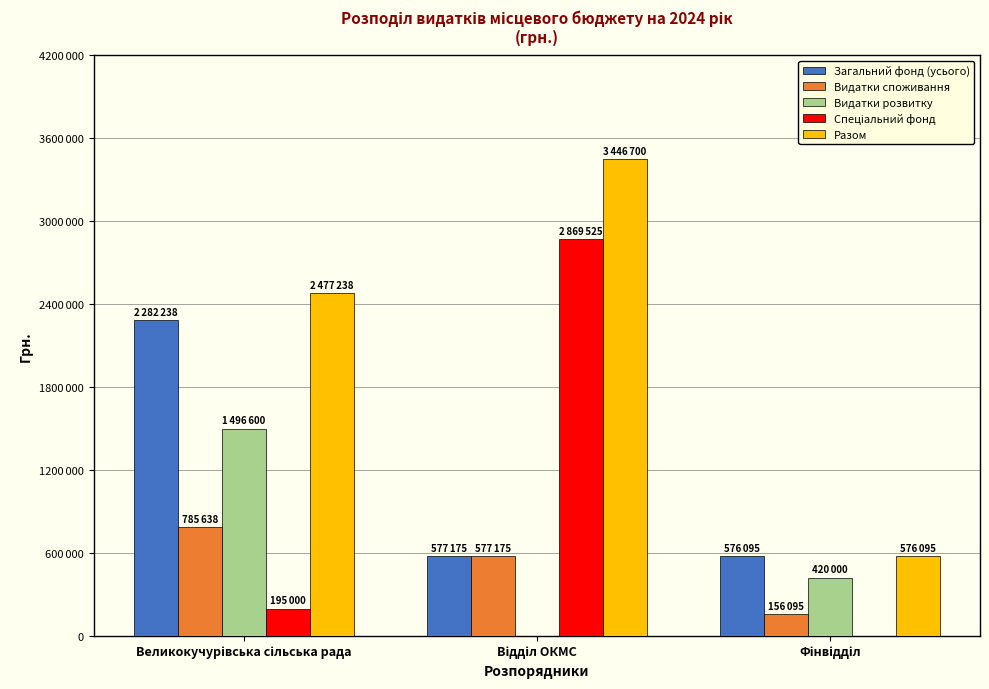

What is the spread (max minus min) of values at Відділ ОКМС?

3446700